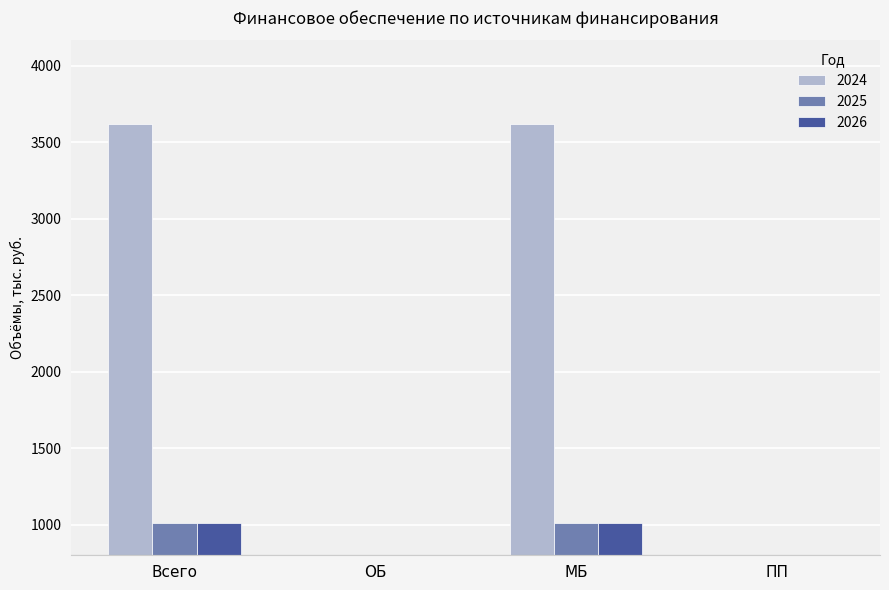

What is the value of the 2024 bar at the 1st from the left?

3622.8